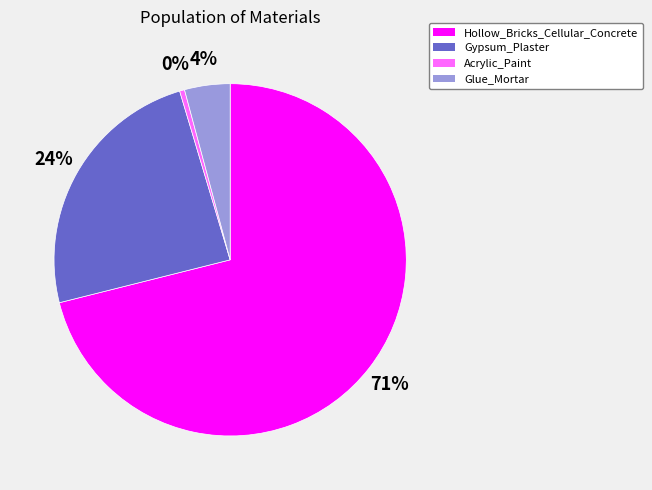

Which has a higher value, Glue_Mortar or Hollow_Bricks_Cellular_Concrete?

Hollow_Bricks_Cellular_Concrete